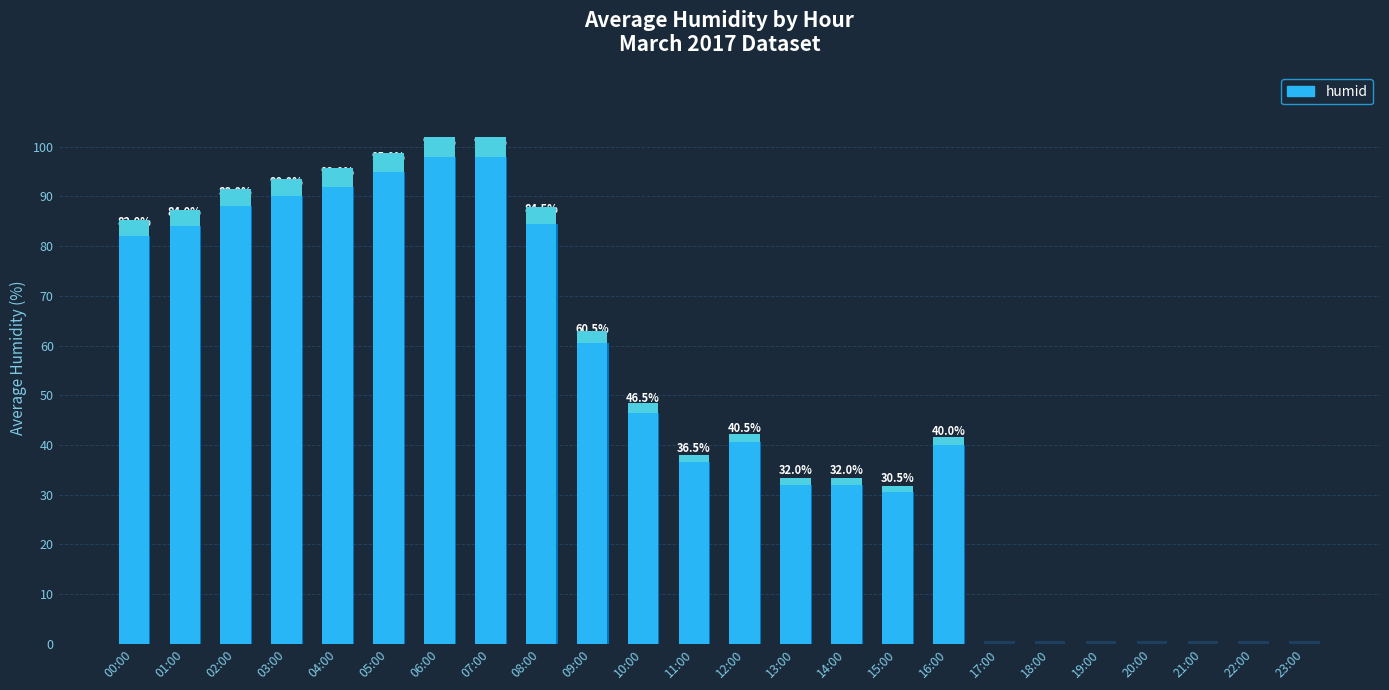

What is the label of the 10th bar from the right?

14:00